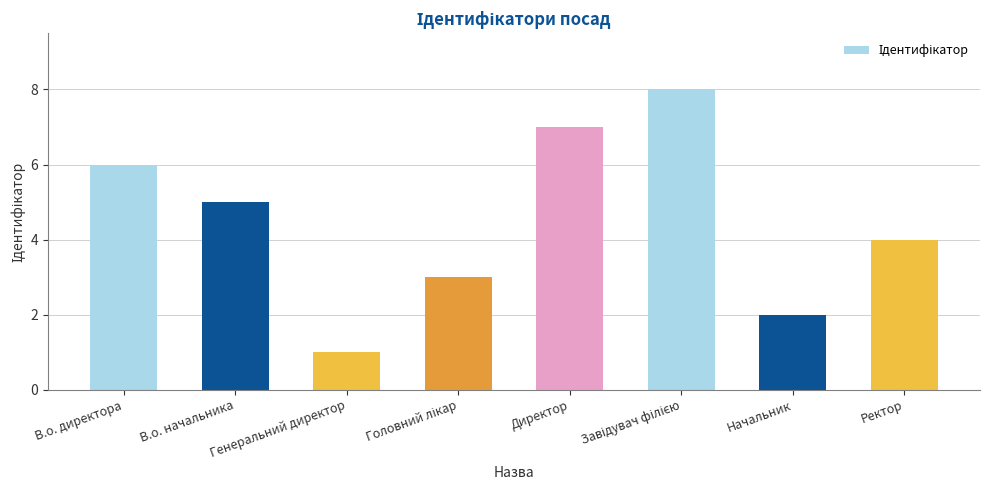

What is the ratio of the value at В.о. директора to the value at В.о. начальника?

1.2